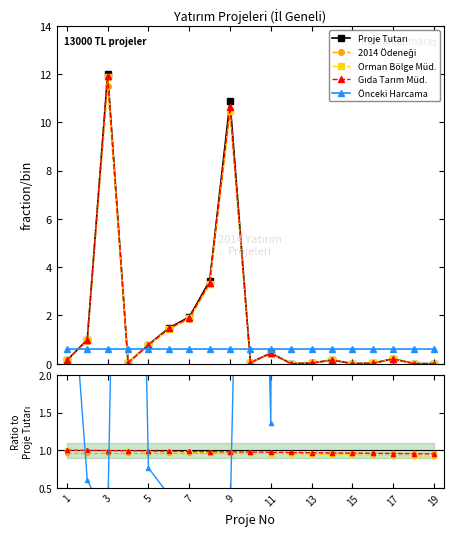

True or false: Önceki Harcama has a value of 133.2 at 15.

False